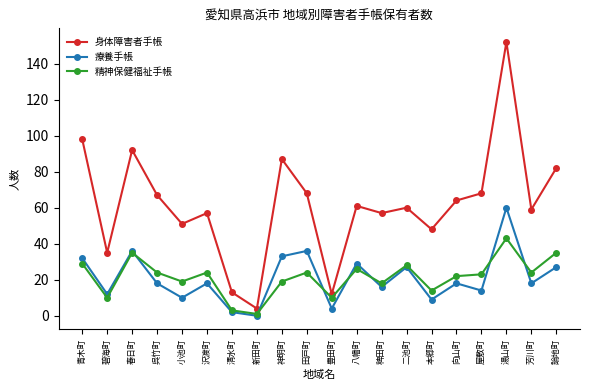

What is the difference between the 療養手帳 values at 向山町 and 本郷町?

9